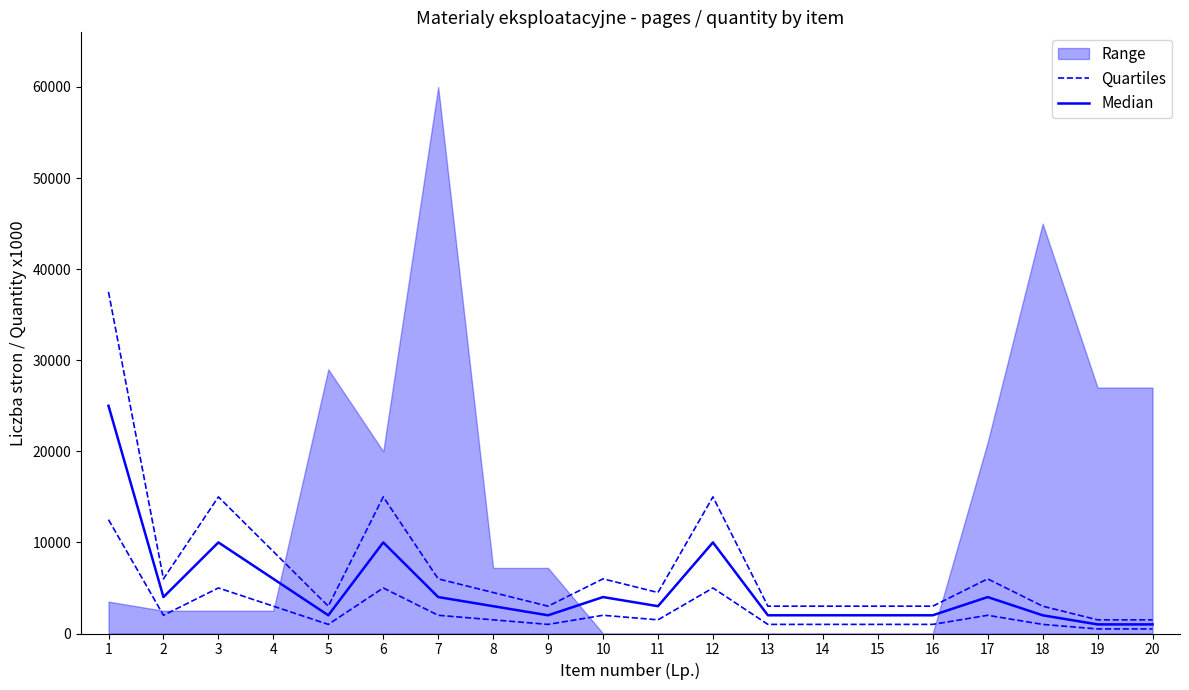

At which label is Quartiles closest to 19500?

3